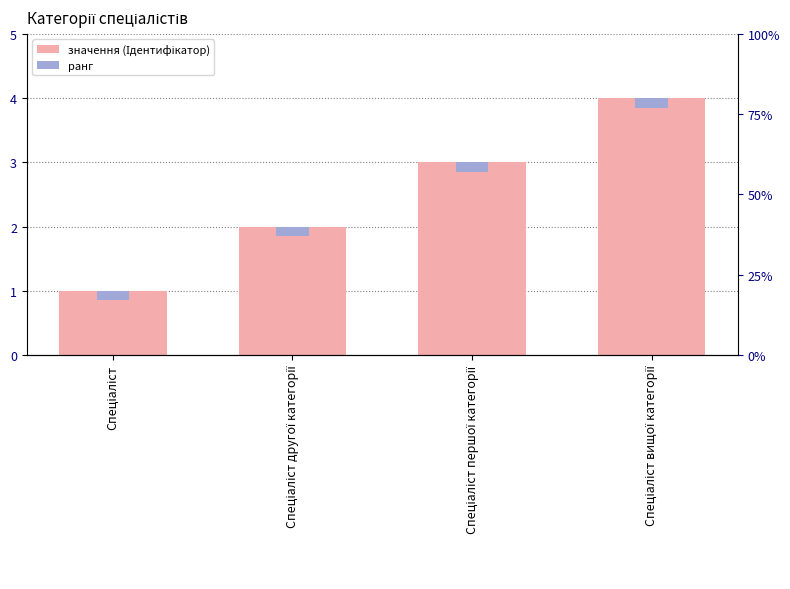

Does the chart contain any negative values?

No